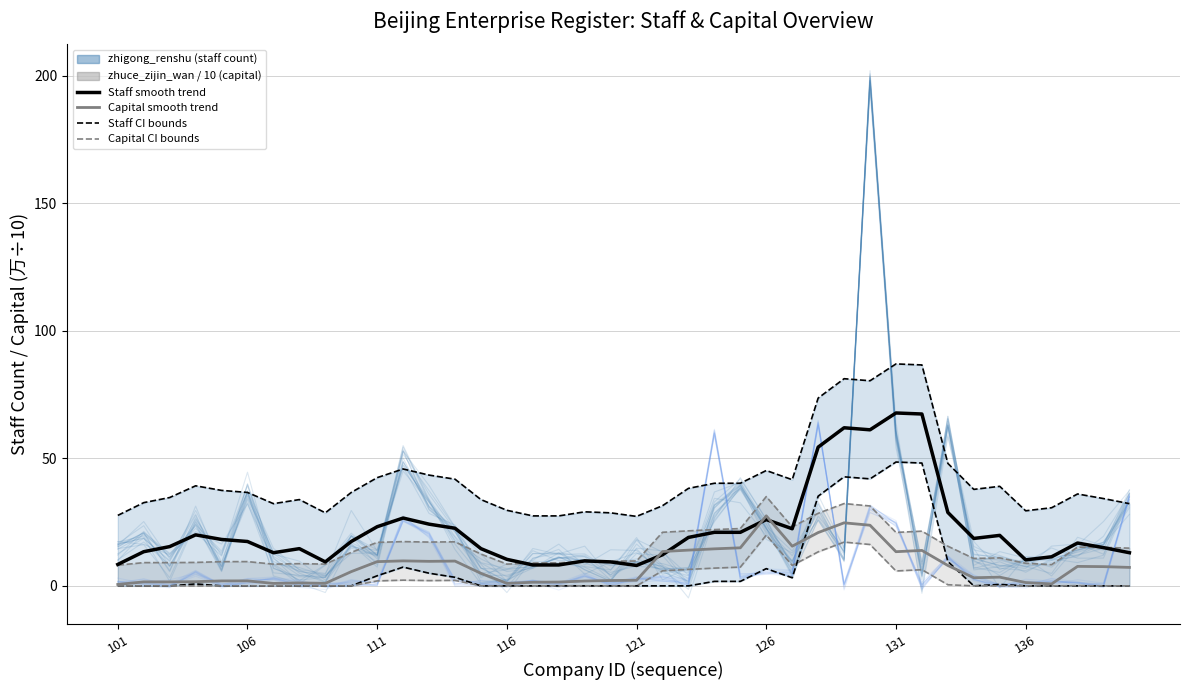

Reading left to right, extract all data points from this chart.

Staff upper/lower: 27.6	32.6	34.6	39.2	37.4	36.6	32.2	33.8	28.6	36.6	42.4	45.8	43.4	41.8	33.8	29.6	27.4	27.4	29.0	28.6	27.2	31.4	38.2	40.2	40.2	45.2	41.6	73.6	81.2	80.4	87.0	86.6	48.0	37.8	39.0	29.4	30.6	36.0	34.2	32.2
Capital upper/lower: 8.1	9.1	9.1	9.2	9.5	9.5	8.5	8.7	8.5	13.1	17.1	17.4	17.2	17.3	12.5	8.5	9.0	9.1	9.5	9.7	9.8	21.0	21.6	22.1	22.5	35.0	23.1	28.5	32.3	31.3	21.0	21.5	15.6	10.7	11.0	8.9	8.3	15.2	15.1	14.8
zhigong_renshu (staff count): 8.4	13.4	15.4	20.0	18.2	17.4	13.0	14.6	9.4	17.4	23.2	26.6	24.2	22.6	14.6	10.4	8.2	8.2	9.8	9.4	8.0	12.2	19.0	21.0	21.0	26.0	22.4	54.4	62.0	61.2	67.8	67.4	28.8	18.6	19.8	10.2	11.4	16.8	15.0	13.0
zhuce_zijin_wan / 10 (capital): 0.6	1.6	1.6	1.6	1.9	2.0	1.0	1.2	1.0	5.6	9.5	9.8	9.6	9.7	4.9	1.0	1.4	1.5	1.9	2.1	2.2	13.5	14.0	14.5	14.9	27.5	15.6	20.9	24.7	23.8	13.4	13.9	8.0	3.2	3.4	1.3	0.8	7.6	7.5	7.2